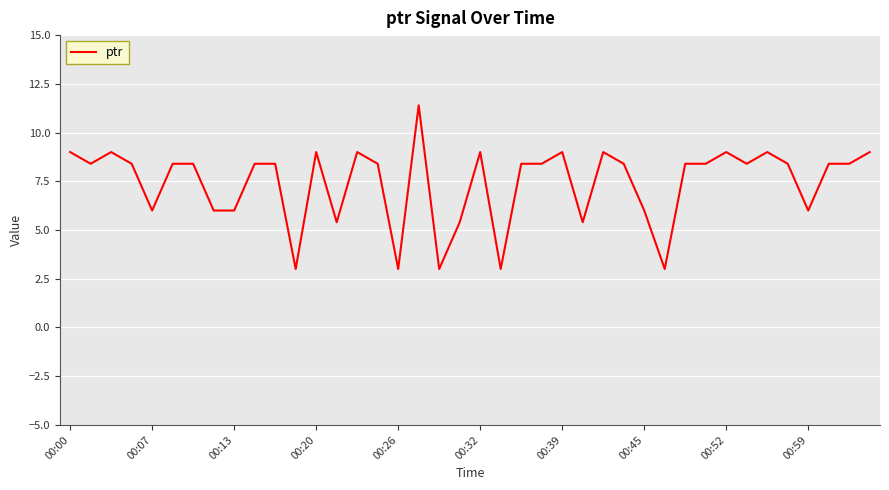

What is the smallest value displayed?

3.0